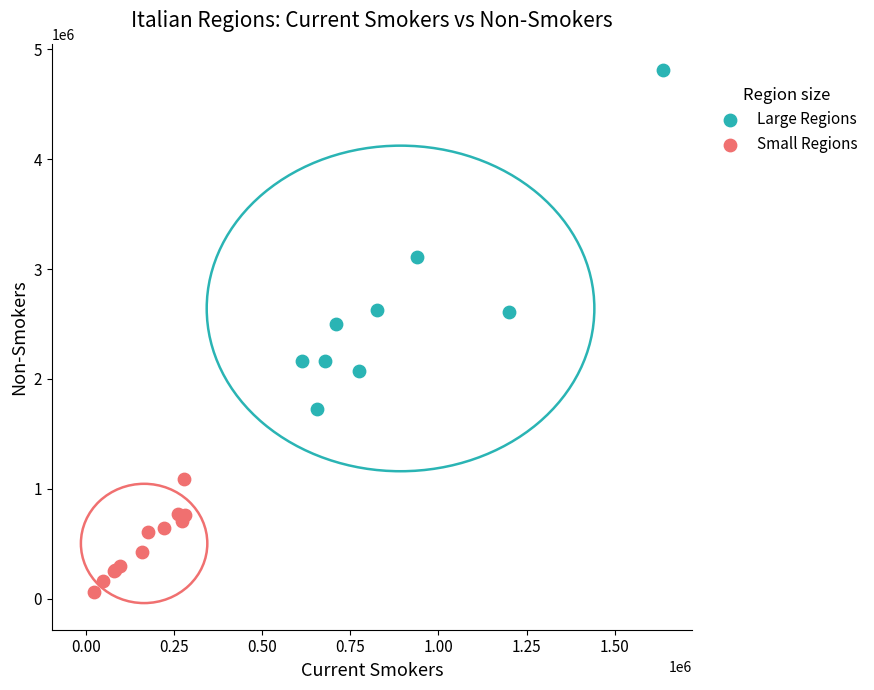

Which series contains the highest Y value?

Large Regions